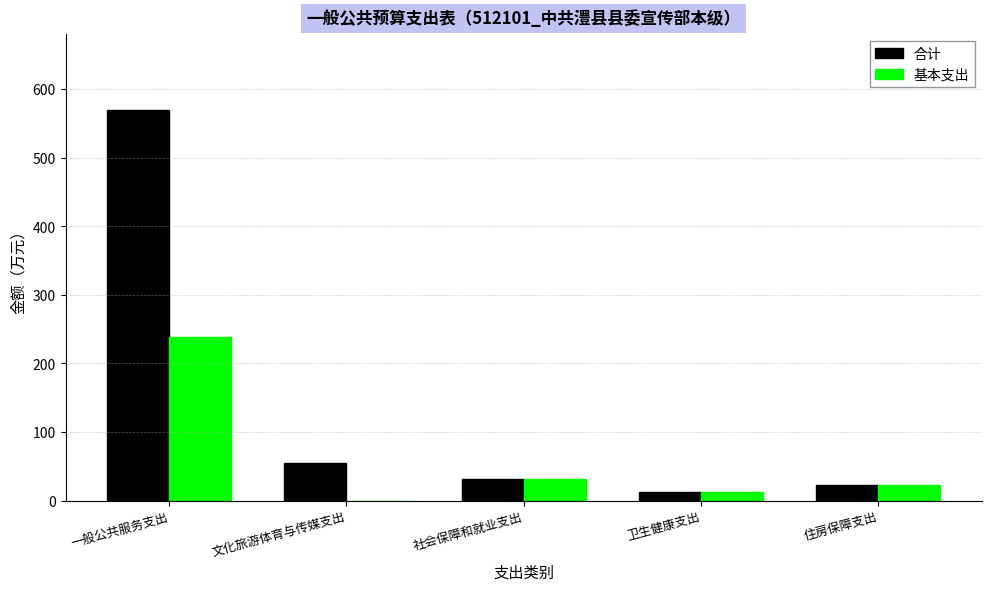

Are the bars horizontal?

No